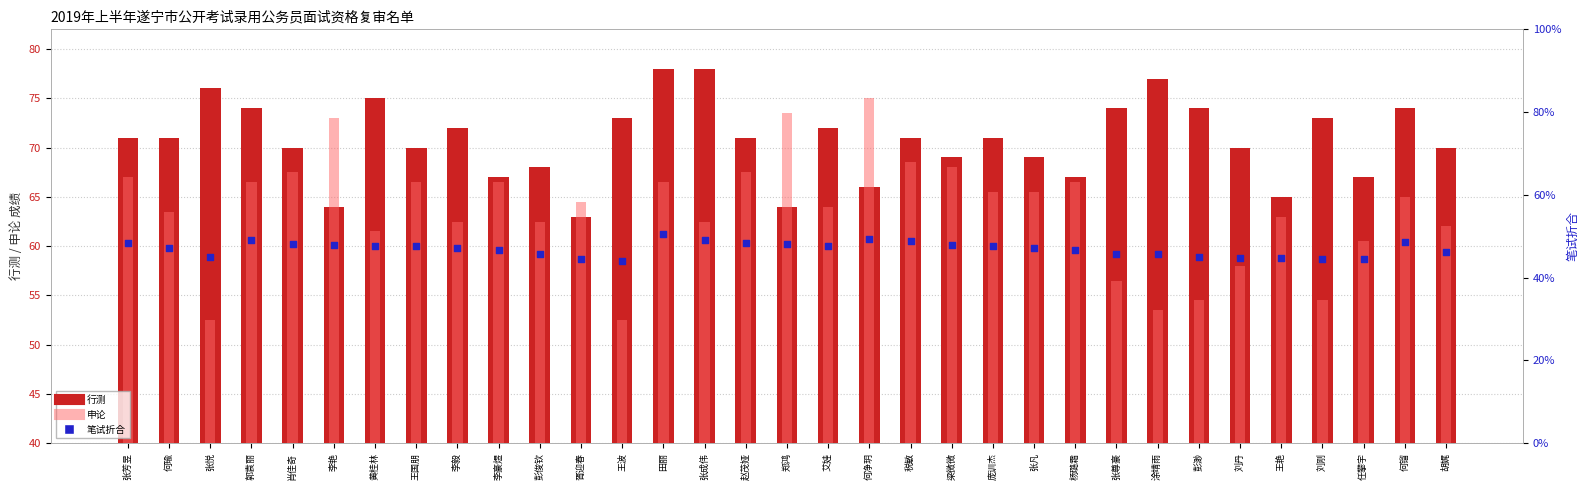

At how many categories does at least one series exceed 52?

33